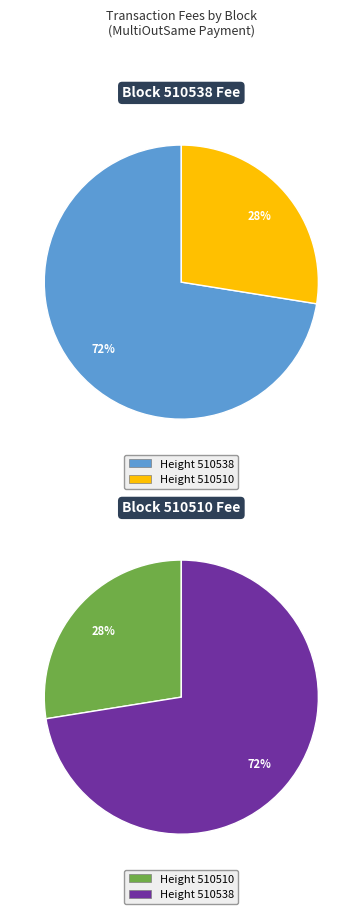

How many segments does this pie chart have?

2